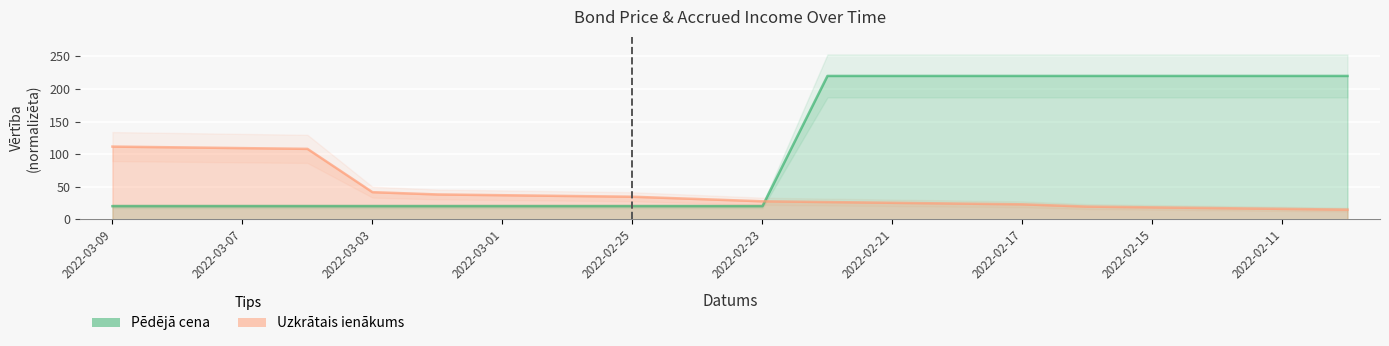

How many data points in Uzkrātais ienākums are less than 31?

10